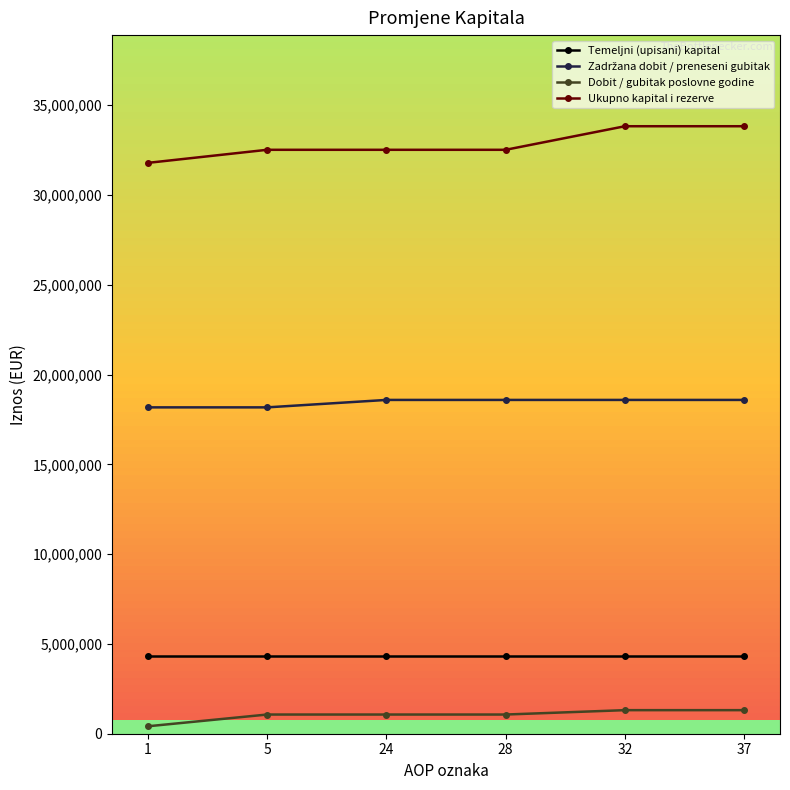

At which label does Dobit / gubitak poslovne godine reach its minimum?

1